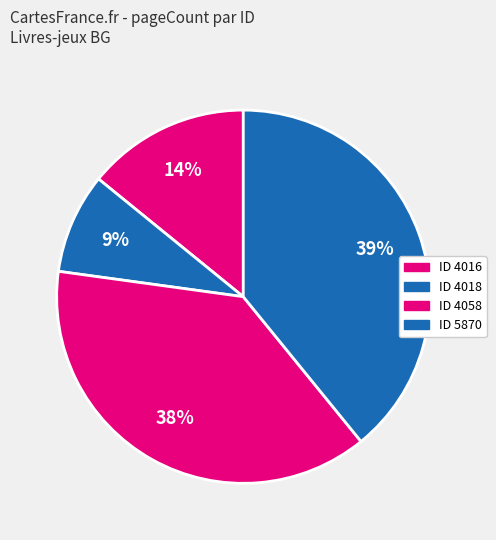

How many segments does this pie chart have?

4